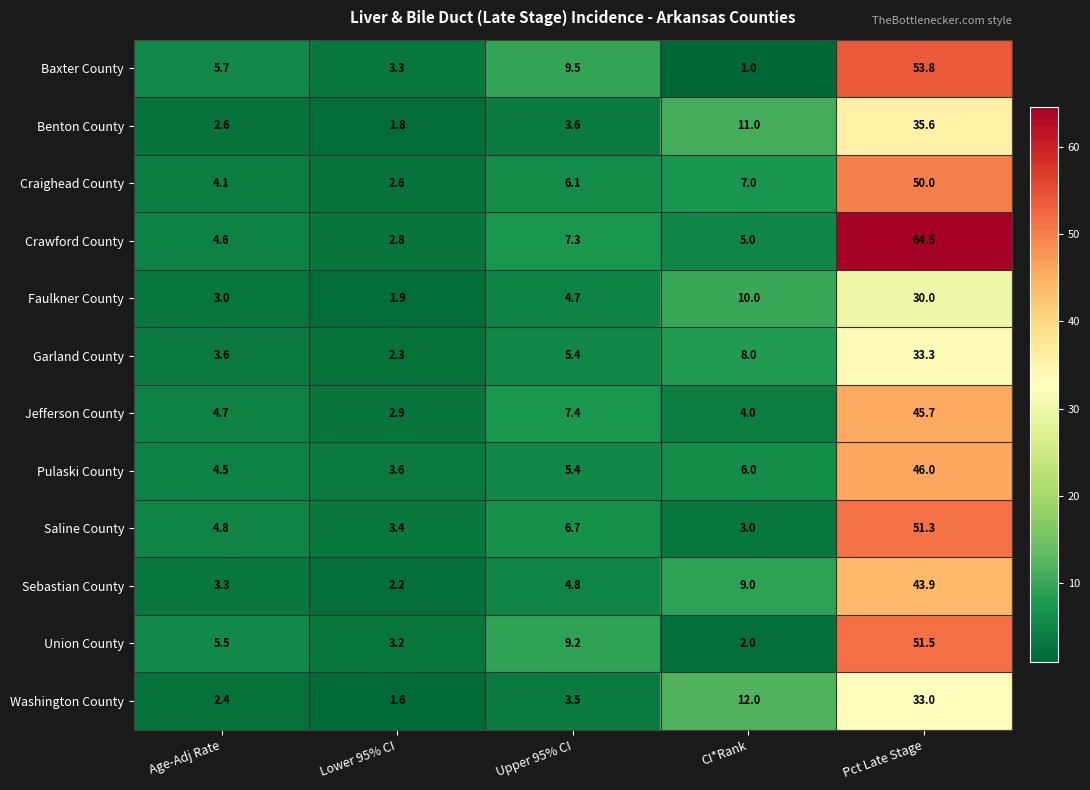

At Age-Adj Rate, list the series in order from largest to smallest.

Baxter County, Union County, Saline County, Jefferson County, Crawford County, Pulaski County, Craighead County, Garland County, Sebastian County, Faulkner County, Benton County, Washington County